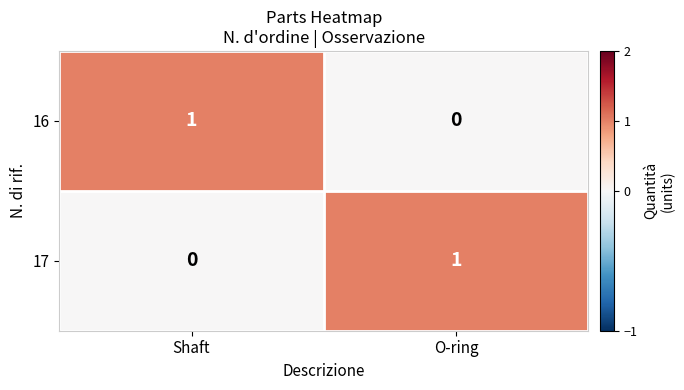

Rank the categories by 16 value from lowest to highest.

O-ring, Shaft